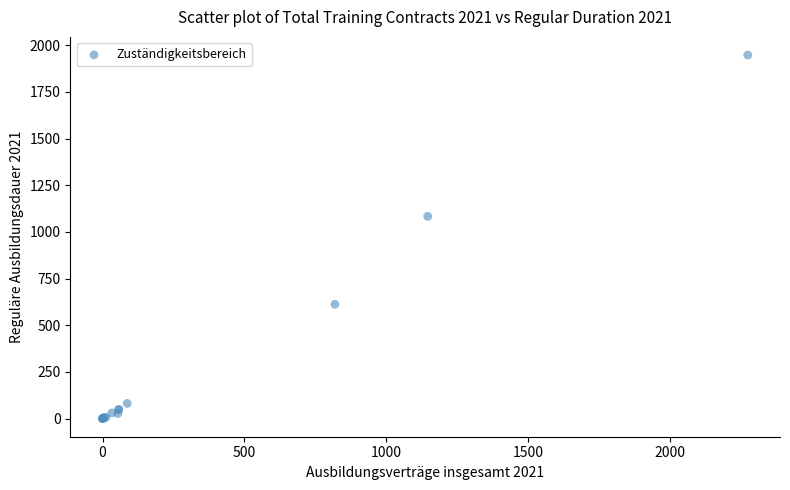

What Y value in the scatter plot is closest to 973?

1083